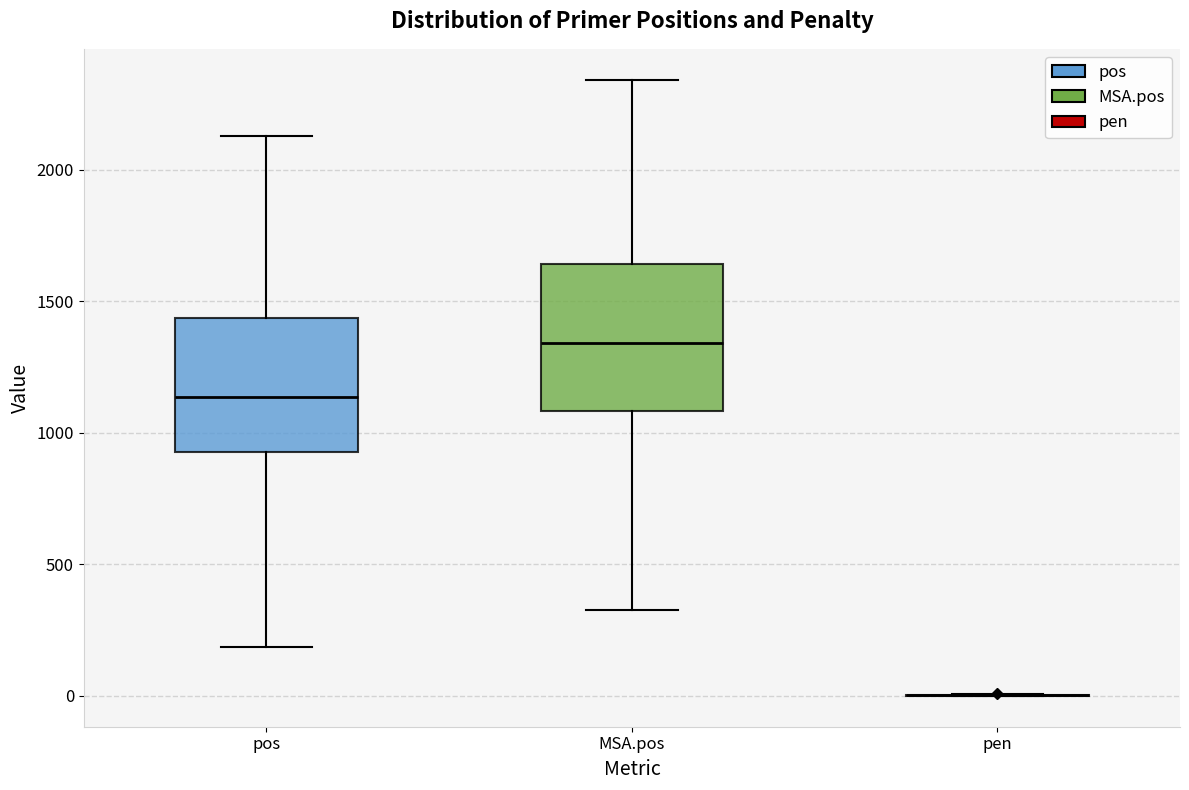

Which box is the tallest, from its lower edge to its upper edge?

MSA.pos